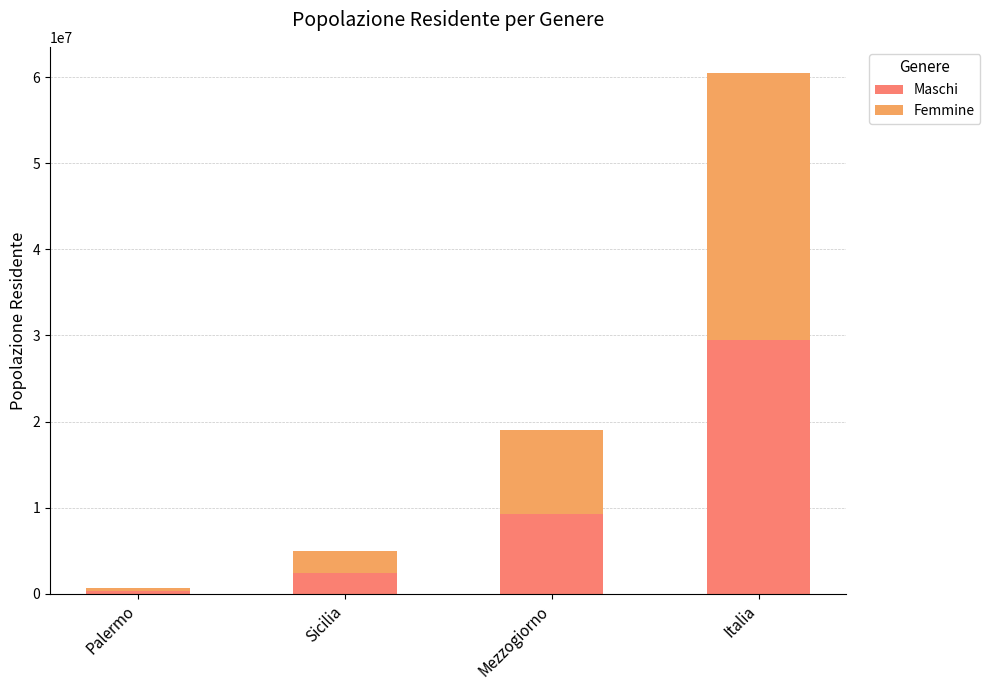

How many distinct data groups are displayed?

2